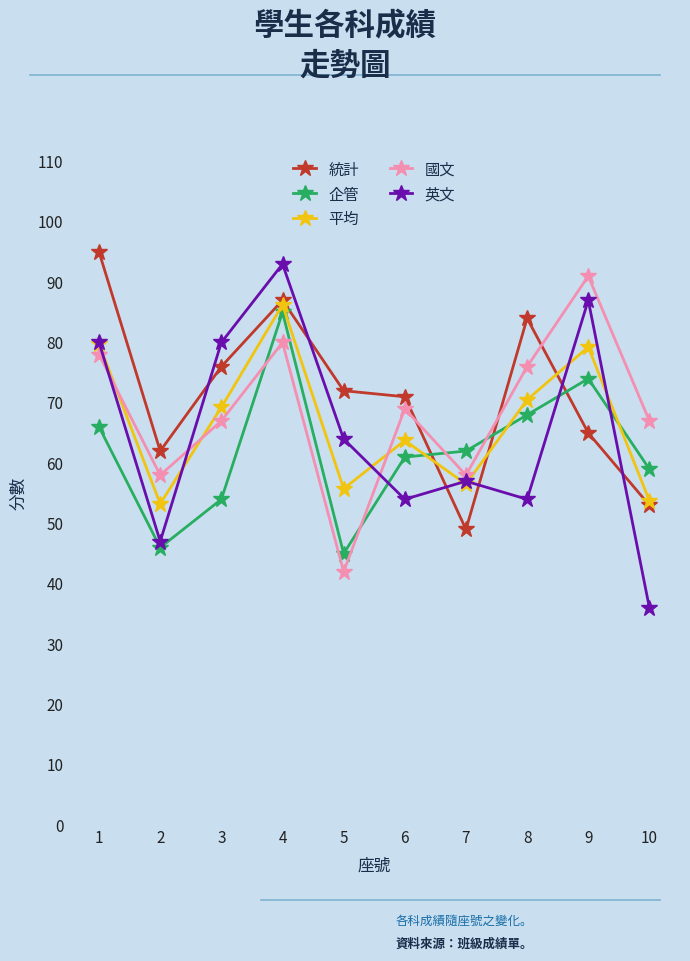

What is the minimum value shown in the chart?

36.0